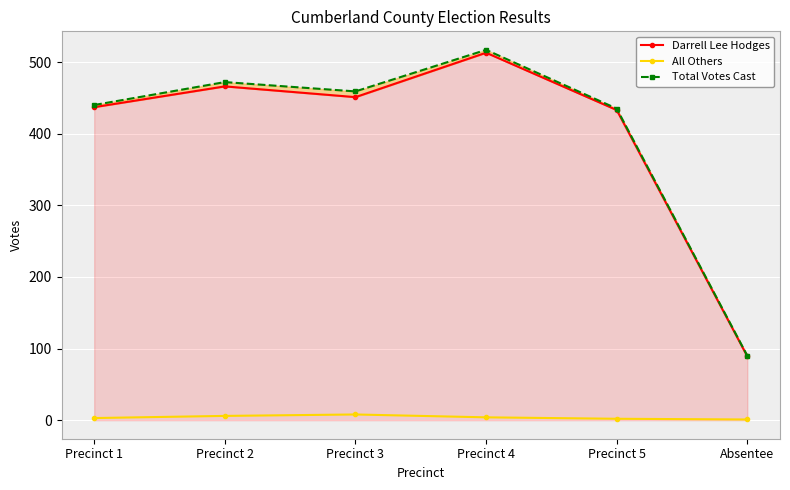

Between Precinct 4 and Precinct 5, which series saw the biggest shift?

Total Votes Cast